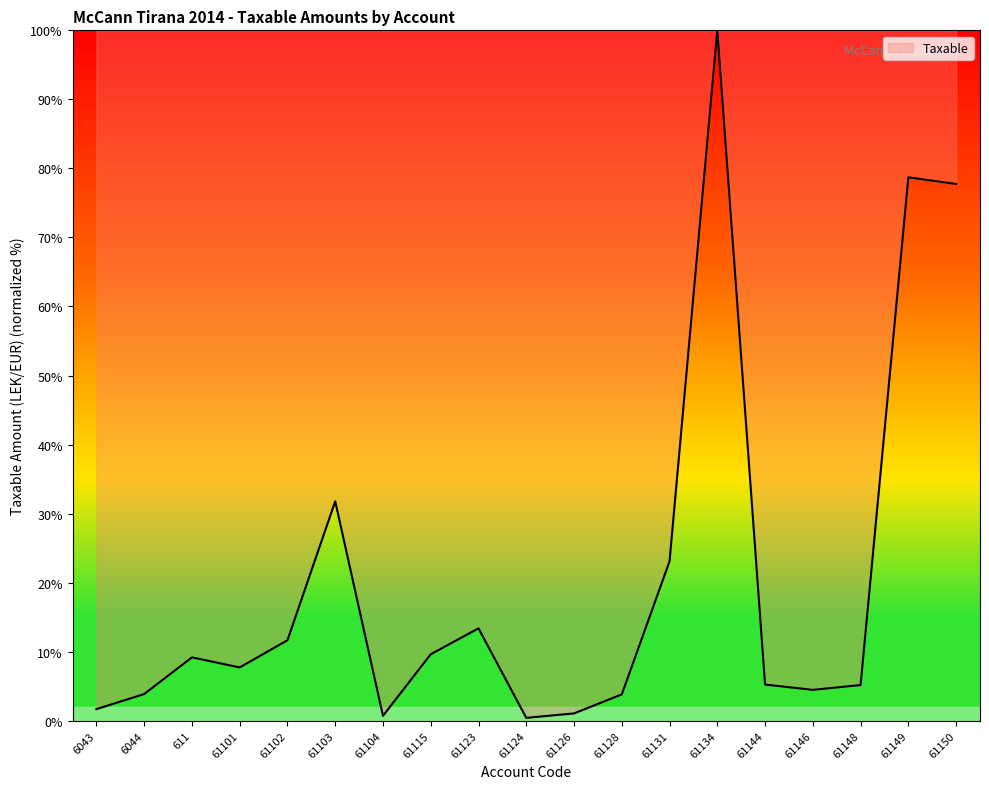

Approximately how many times larger is the value at 61134 compared to 61128?

26.2